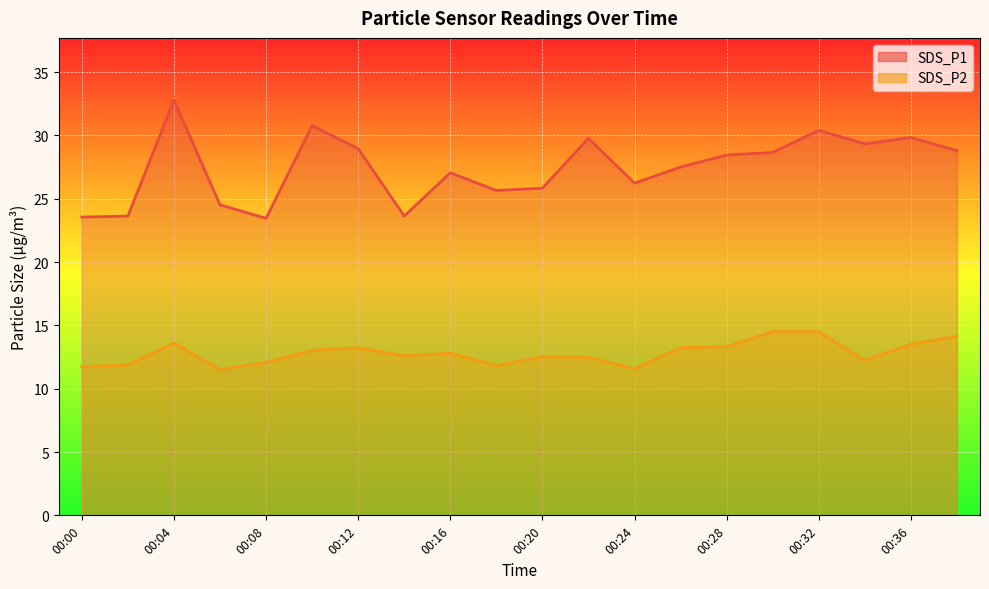

True or false: SDS_P1 has a value of 25.6 at 00:18.

True